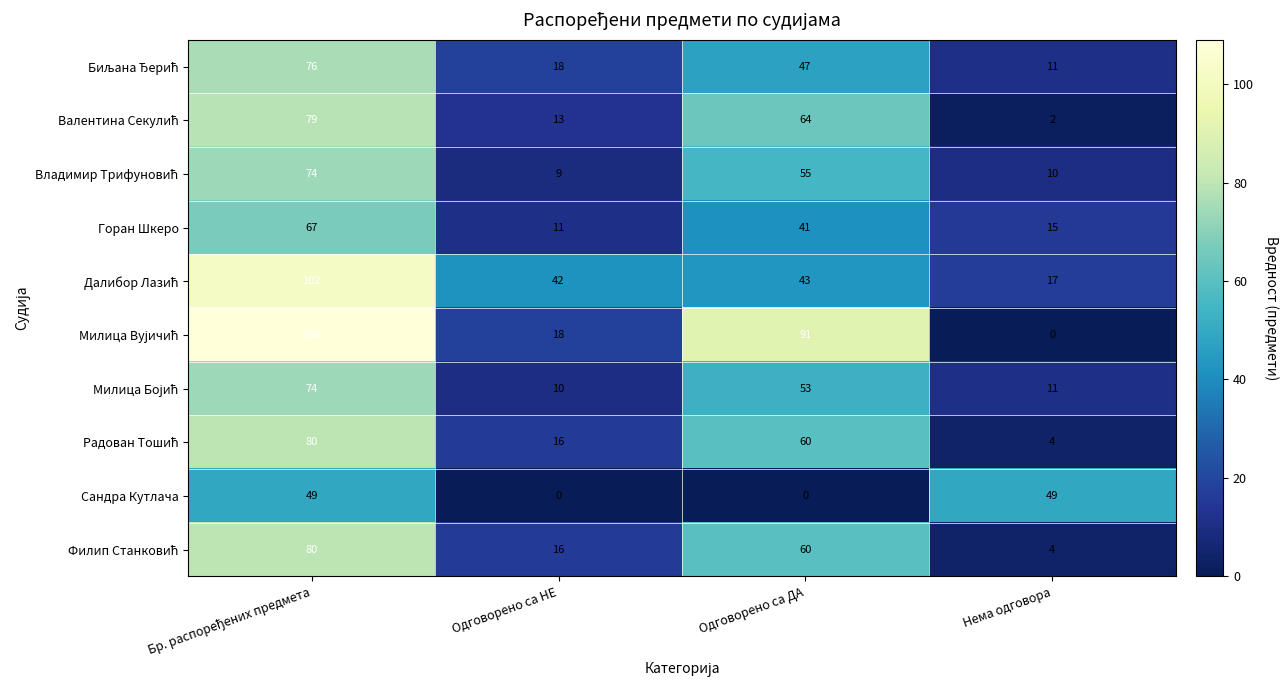

What is the total value across all series at Одговорено са НЕ?

153